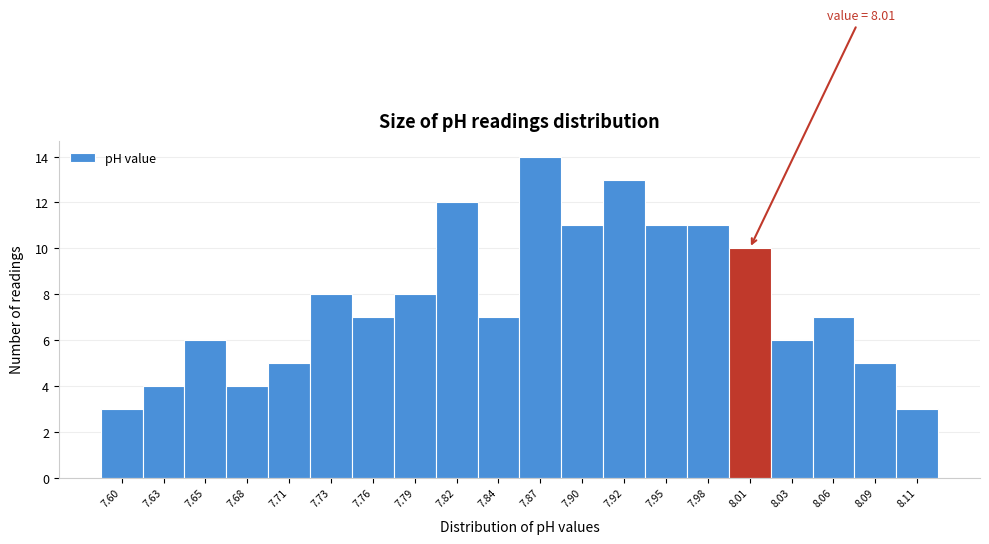

Reading left to right, transcribe all the data shown in this chart.

3	4	6	4	5	8	7	8	12	7	14	11	13	11	11	10	6	7	5	3